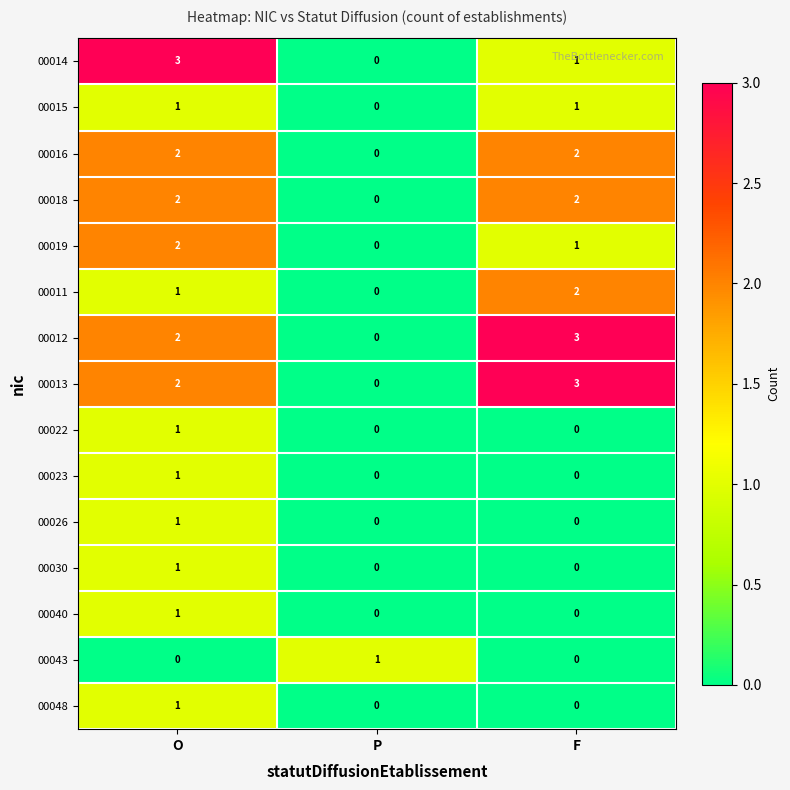

What is the sum of the 00011 values at O and F?

3